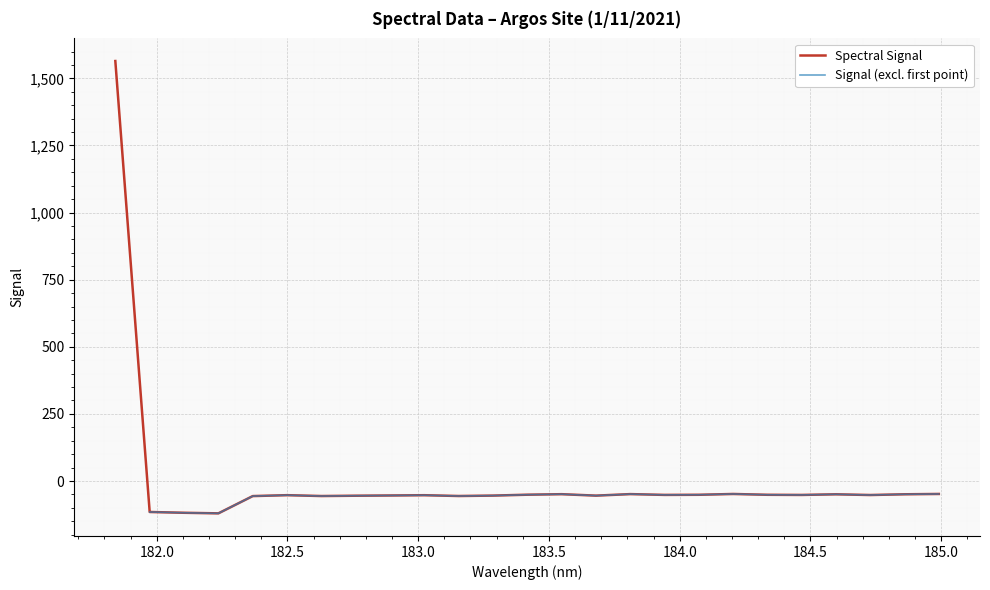

The value at 184.9911297472 is -48.2. True or false?

True